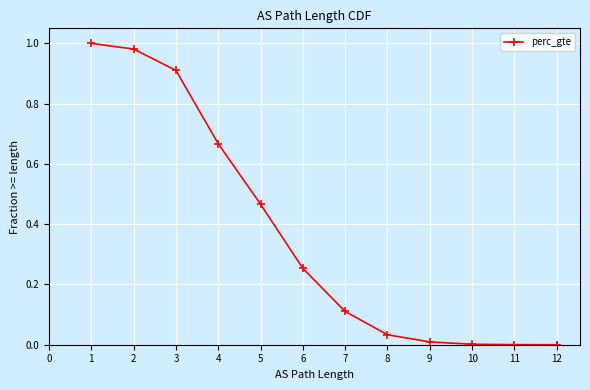

Which label corresponds to the smallest value in the chart?

12